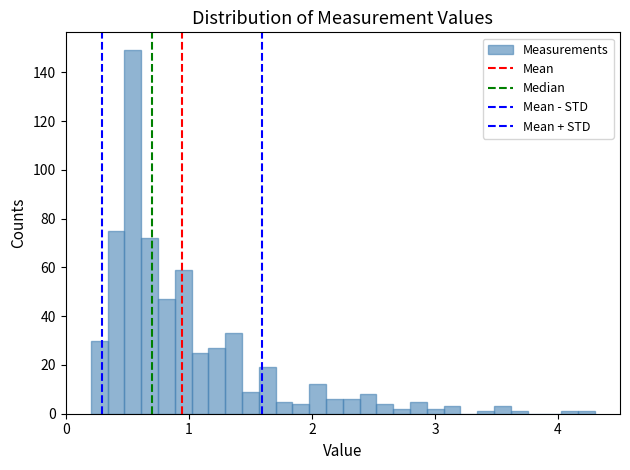

Around what value on the x-axis is the tallest bar? Give the approximate position of its centre, as read against the axis.

0.5